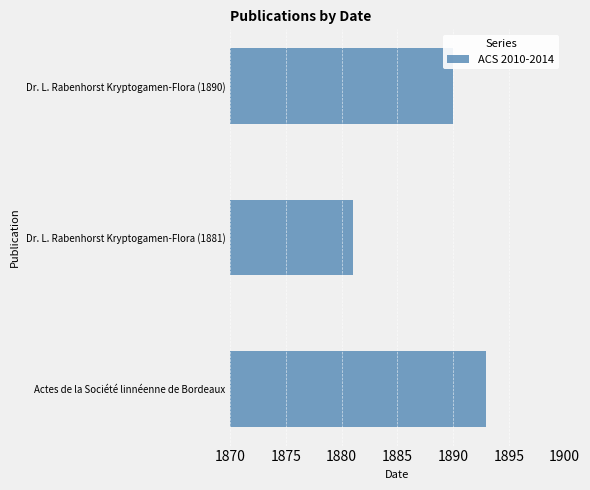

What is the change in value from Dr. L. Rabenhorst Kryptogamen-Flora (1881) to Dr. L. Rabenhorst Kryptogamen-Flora (1890)?

+9